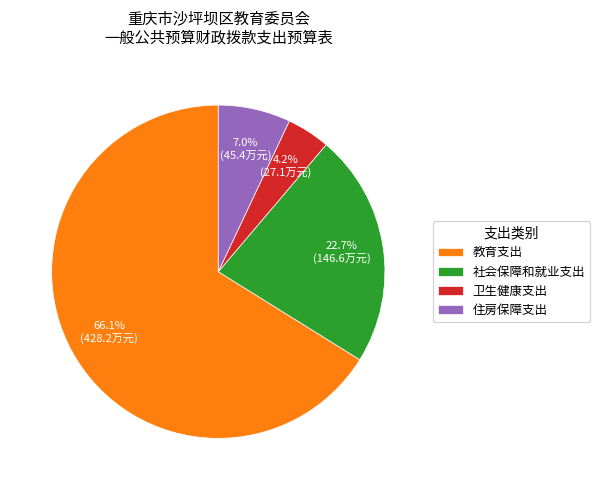

Rank the categories by value from highest to lowest.

教育支出, 社会保障和就业支出, 住房保障支出, 卫生健康支出